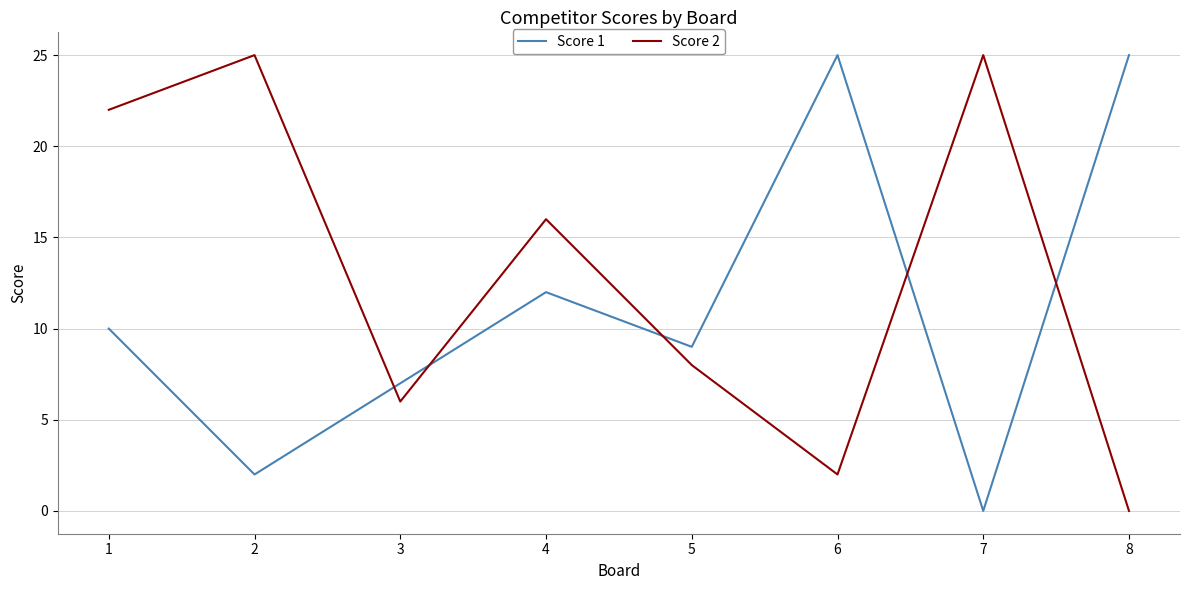

True or false: Score 2 has a value of 22 at 1.

True